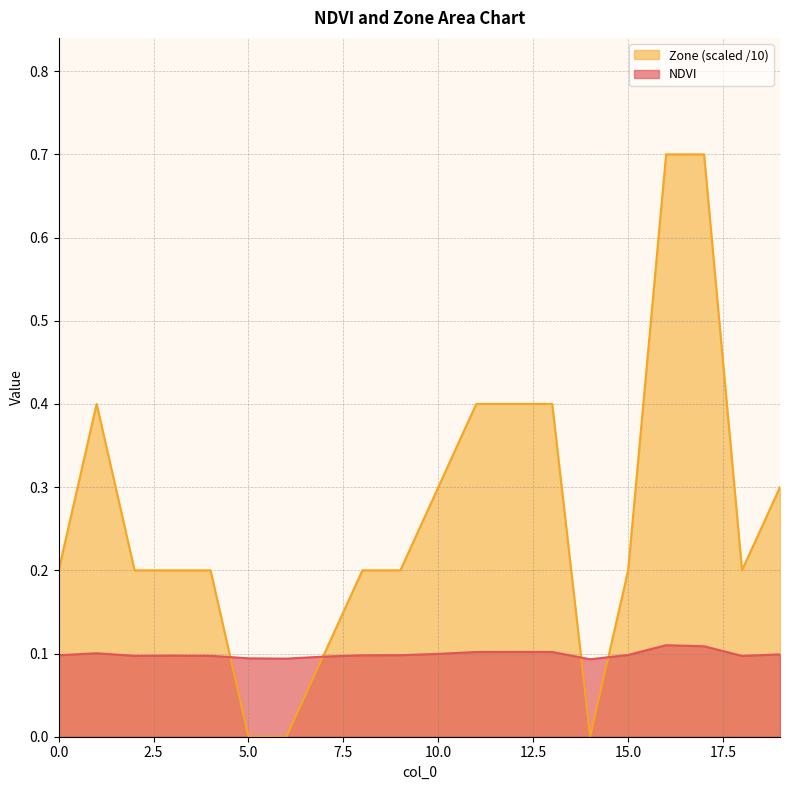

At which category does the chart reach its minimum across all series?

5